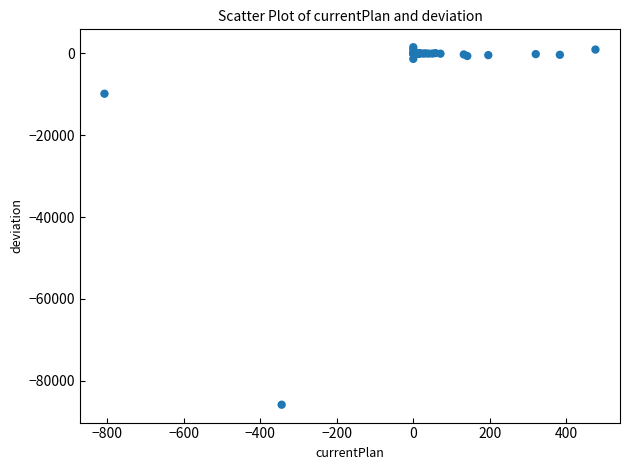

What Y value in the scatter plot is closest to -42178?

-9841.0